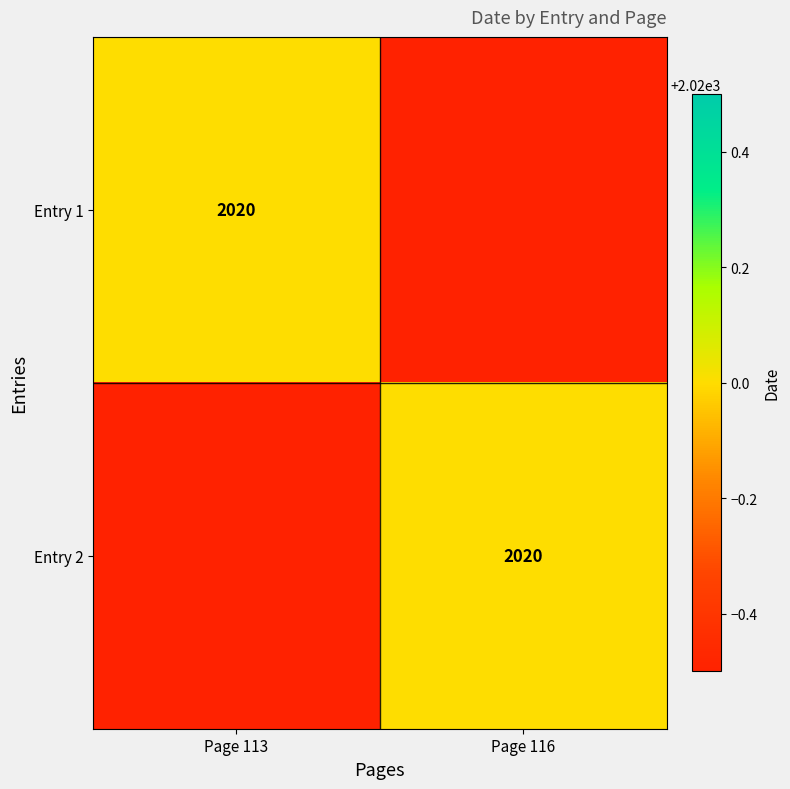

The Entry 2 series shows 1159 at Page 116. True or false?

False